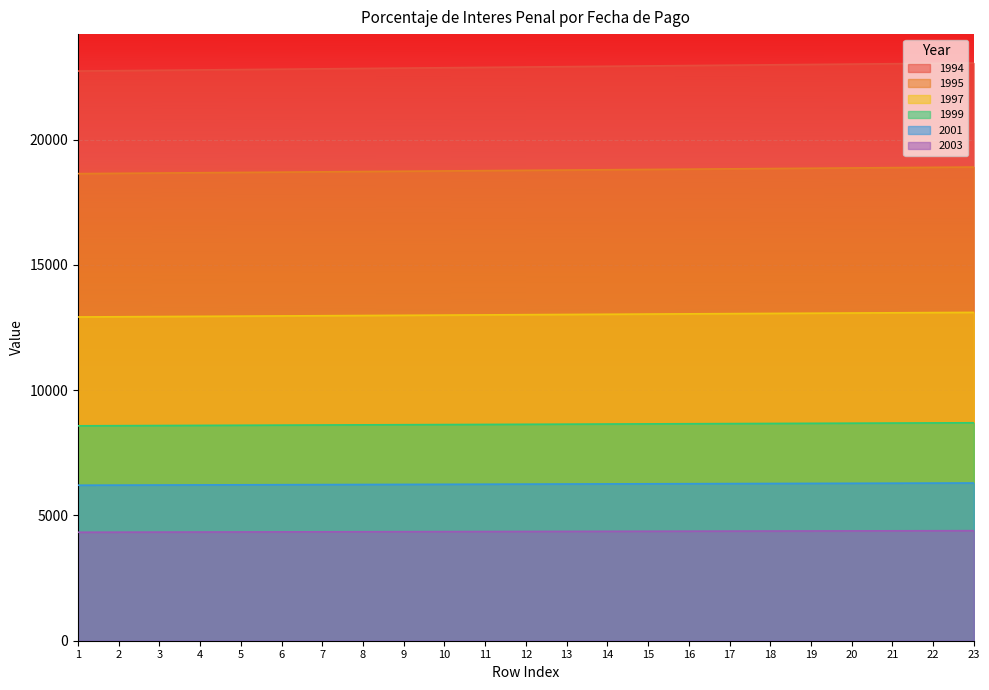

What is the spread (max minus min) of values at 17?

18592.6